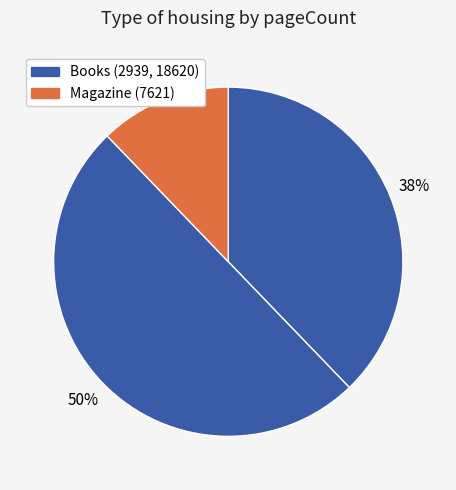

Count the number of slices in the pie.

3